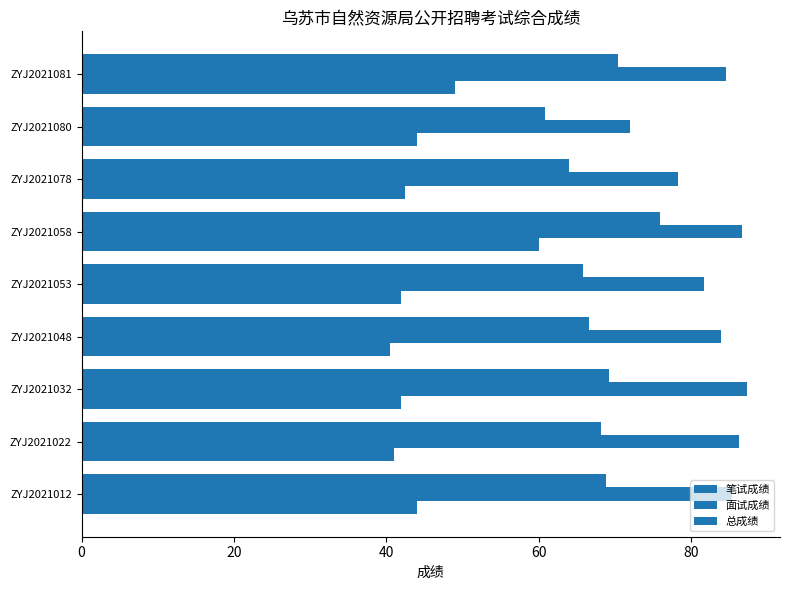

Where is 面试成绩 nearest to the value 79?

ZYJ2021078